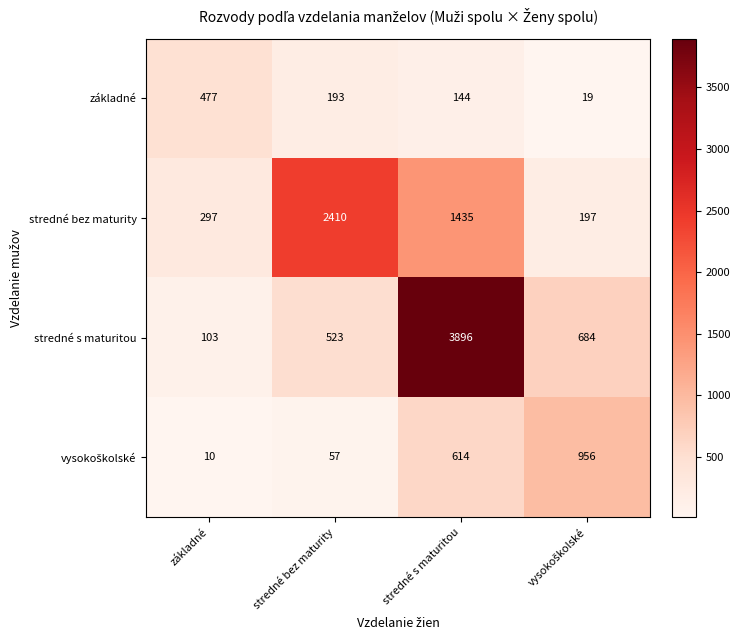

Where is základné nearest to the value 248?

stredné bez maturity